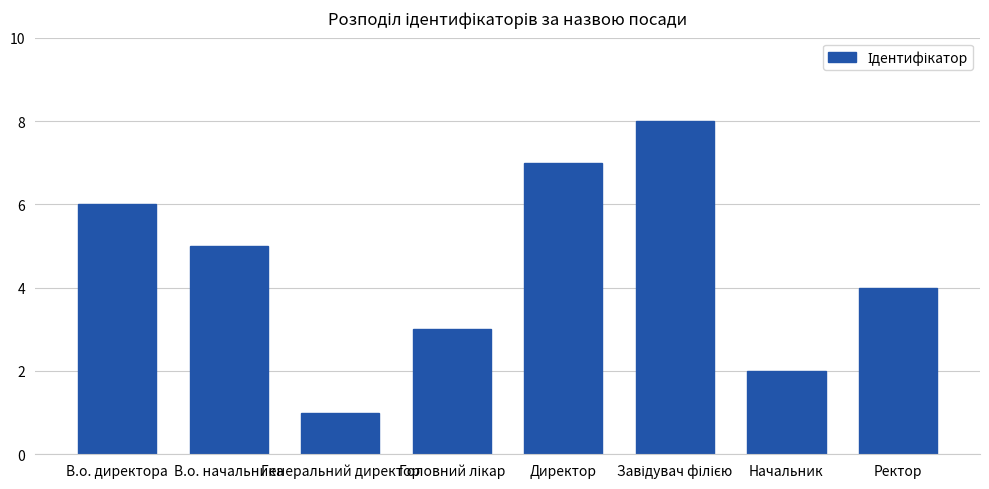

What is the approximate value at Ректор?

4